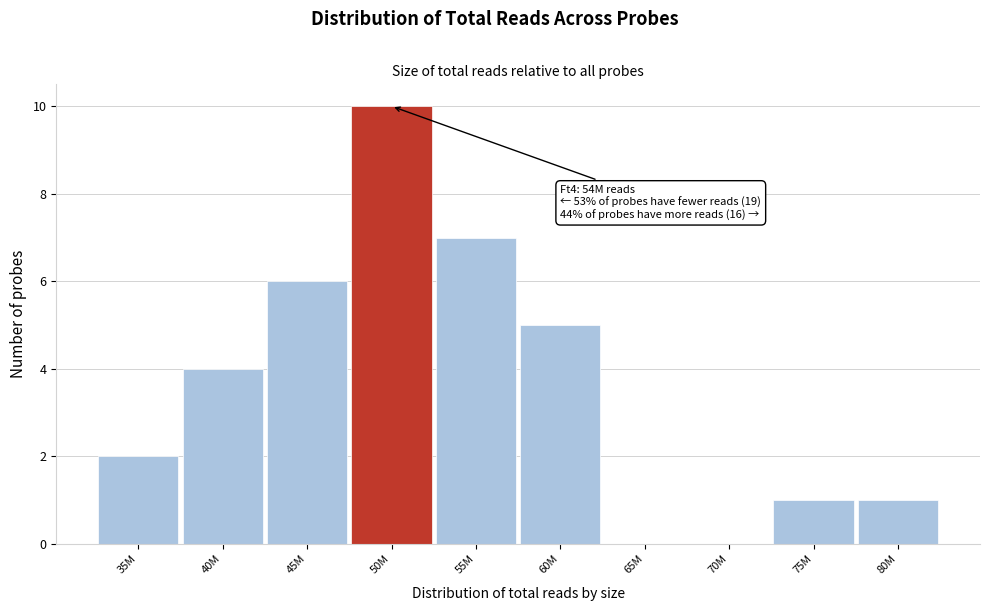

Reading right to left, transcribe all the data shown in this chart.

80M=1	75M=1	70M=0	65M=0	60M=5	55M=7	50M=10	45M=6	40M=4	35M=2